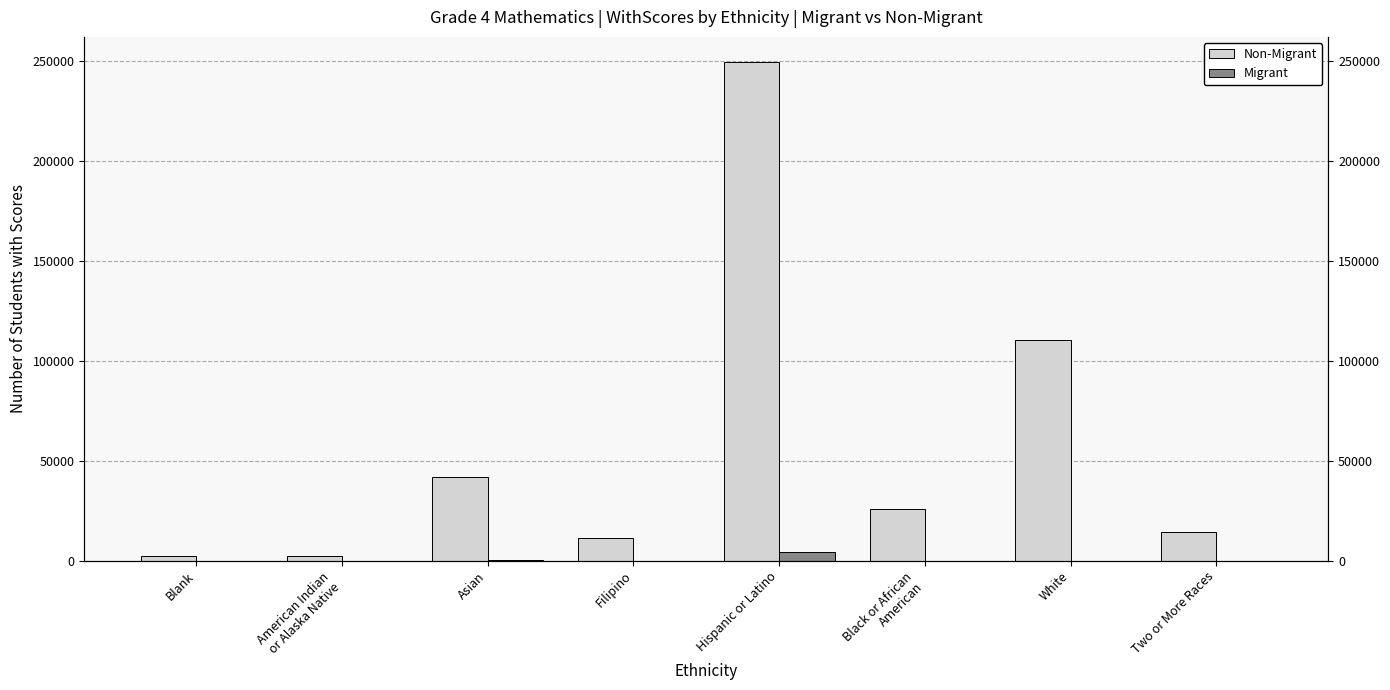

At which label is Migrant closest to 2217?

Asian